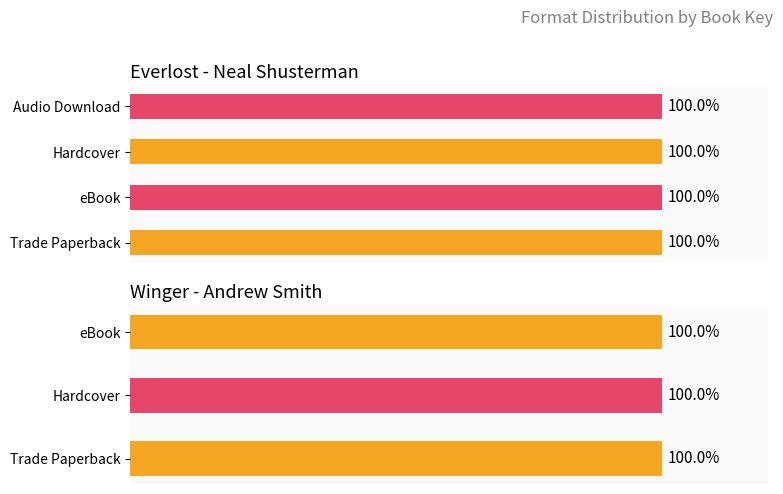

How many data points does each series have?

4